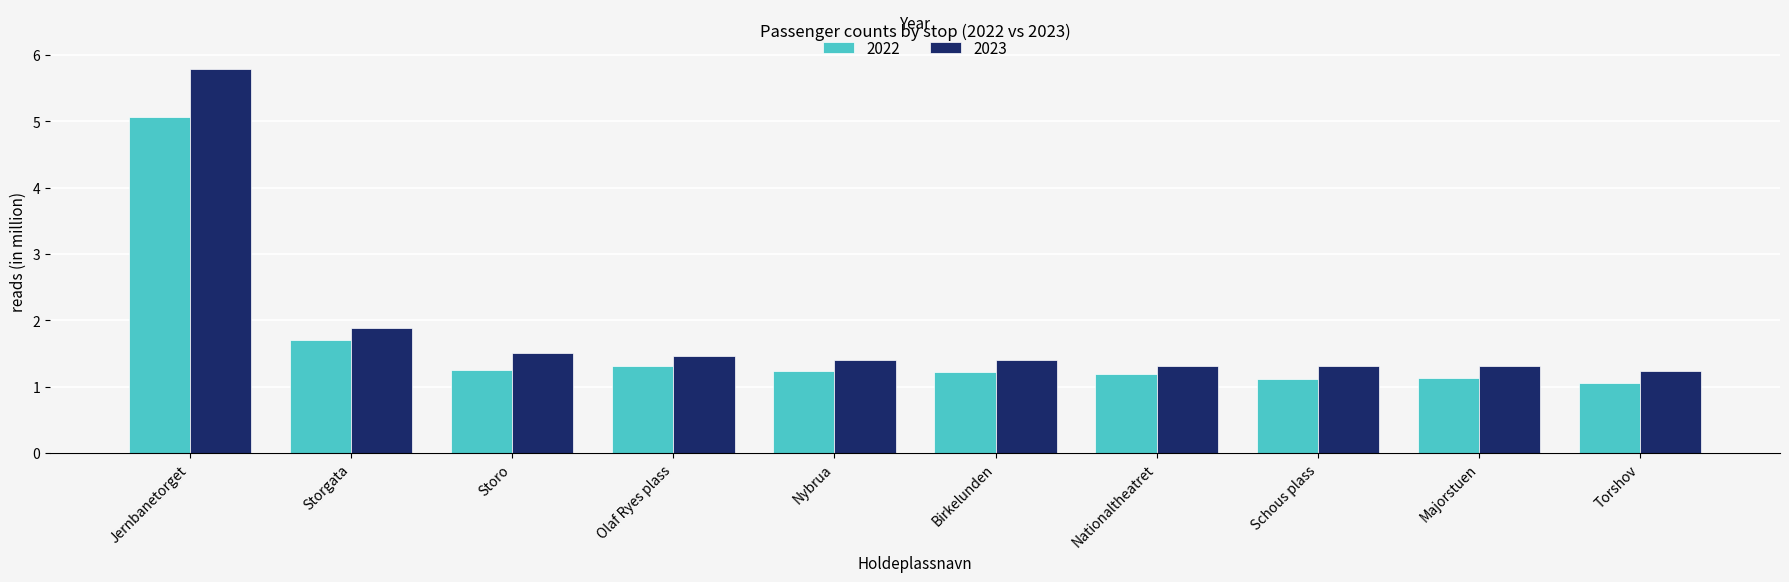

What is the label of the 8th bar from the left?

Schous plass